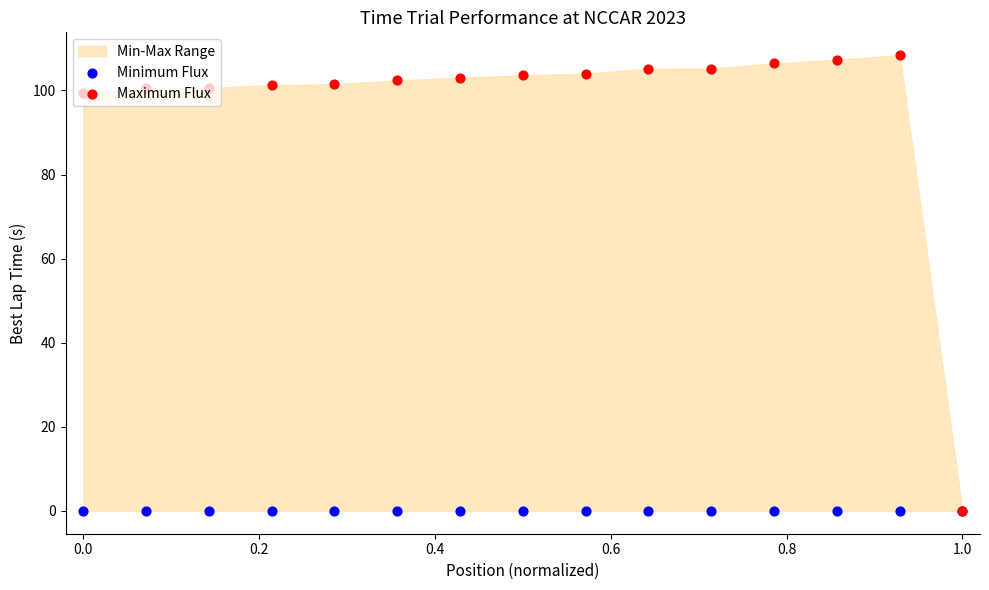

Which series contains the highest Y value?

Maximum Flux